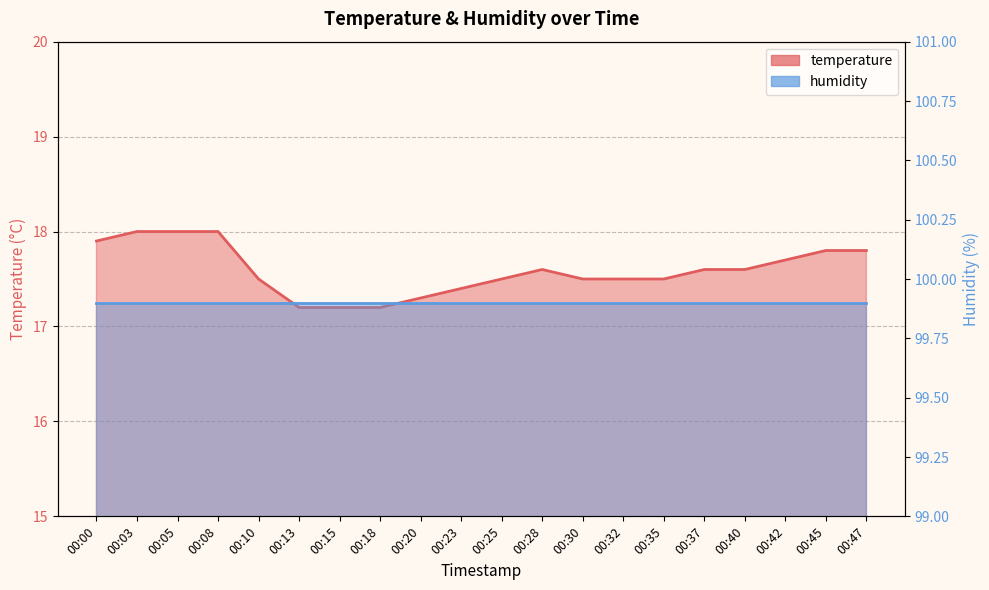

True or false: the data shows 10.8 at 00:32.

False